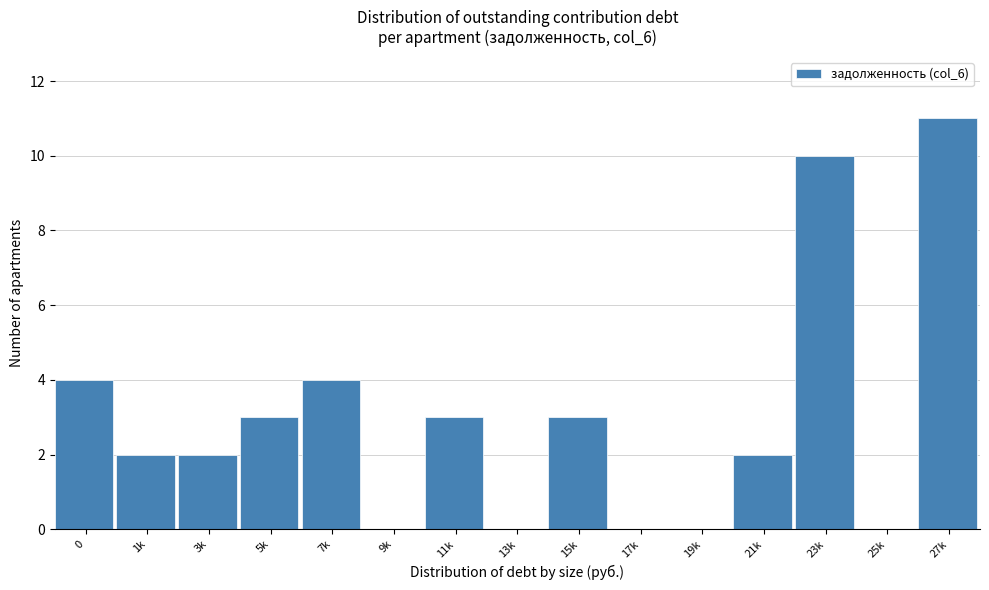

Reading right to left, list all the values displayed in this chart.

27k=11	25k=0	23k=10	21k=2	19k=0	17k=0	15k=3	13k=0	11k=3	9k=0	7k=4	5k=3	3k=2	1k=2	0=4